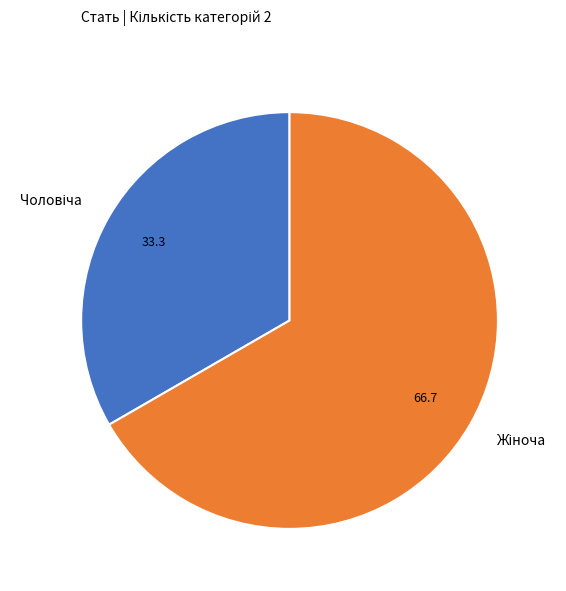

Is there a majority slice in this chart?

Yes